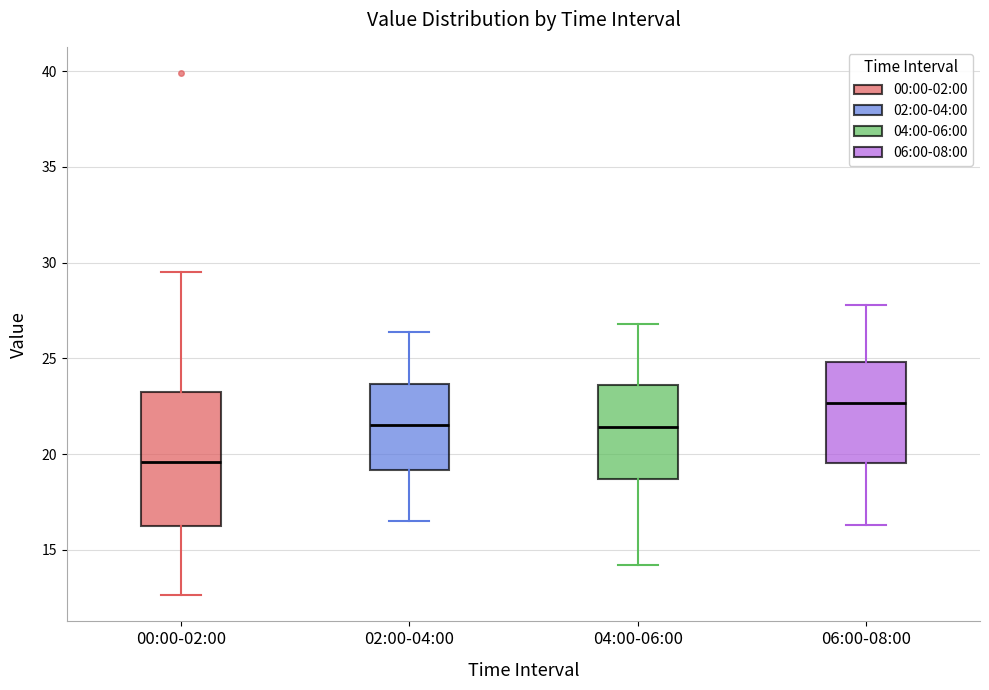

Where is the lower edge of the box for 06:00-08:00 on the y-axis? The values are not printed on the chart, so give them approximately, as read against the axis.

19.5